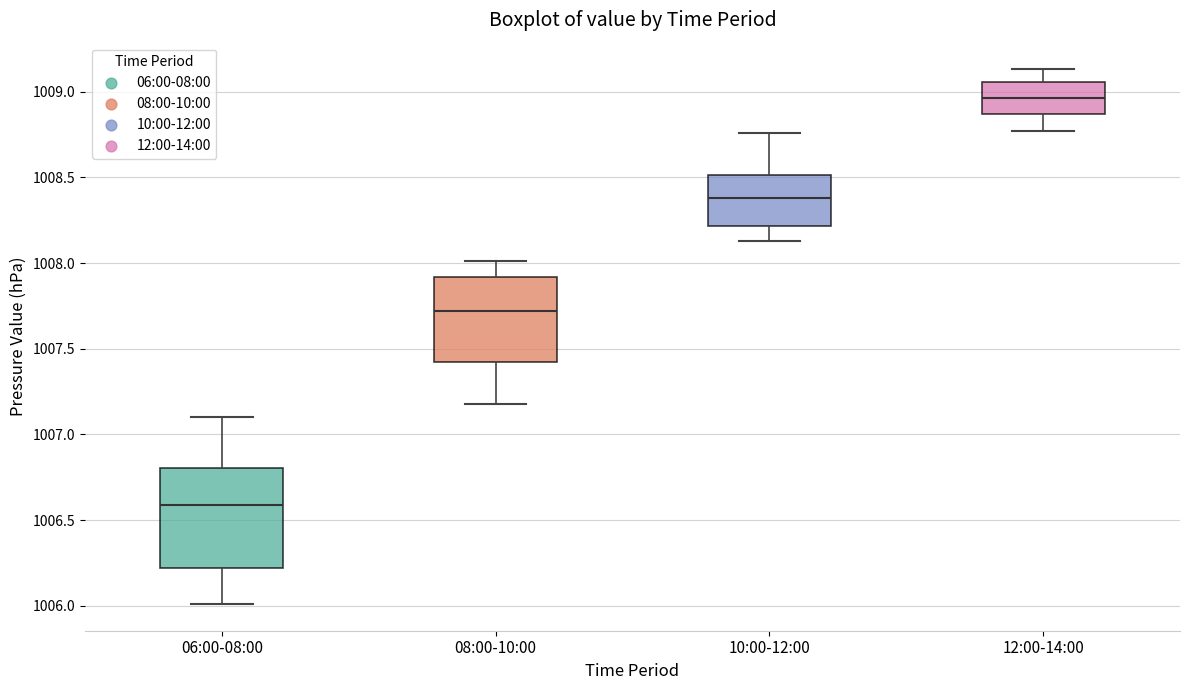

Reading left to right, transcribe this box plot: for each box, give where its median line is, the range the box spans, and where its two whiskers end, as read against the y-axis. The values are not printed on the chart, so give them approximately, as read against the axis.

06:00-08:00: median 1006.60, box 1006.20 to 1006.80, whiskers 1006.00 to 1007.10
08:00-10:00: median 1007.70, box 1007.40 to 1007.90, whiskers 1007.20 to 1008.00
10:00-12:00: median 1008.40, box 1008.20 to 1008.50, whiskers 1008.15 to 1008.75
12:00-14:00: median 1008.95, box 1008.85 to 1009.05, whiskers 1008.75 to 1009.15